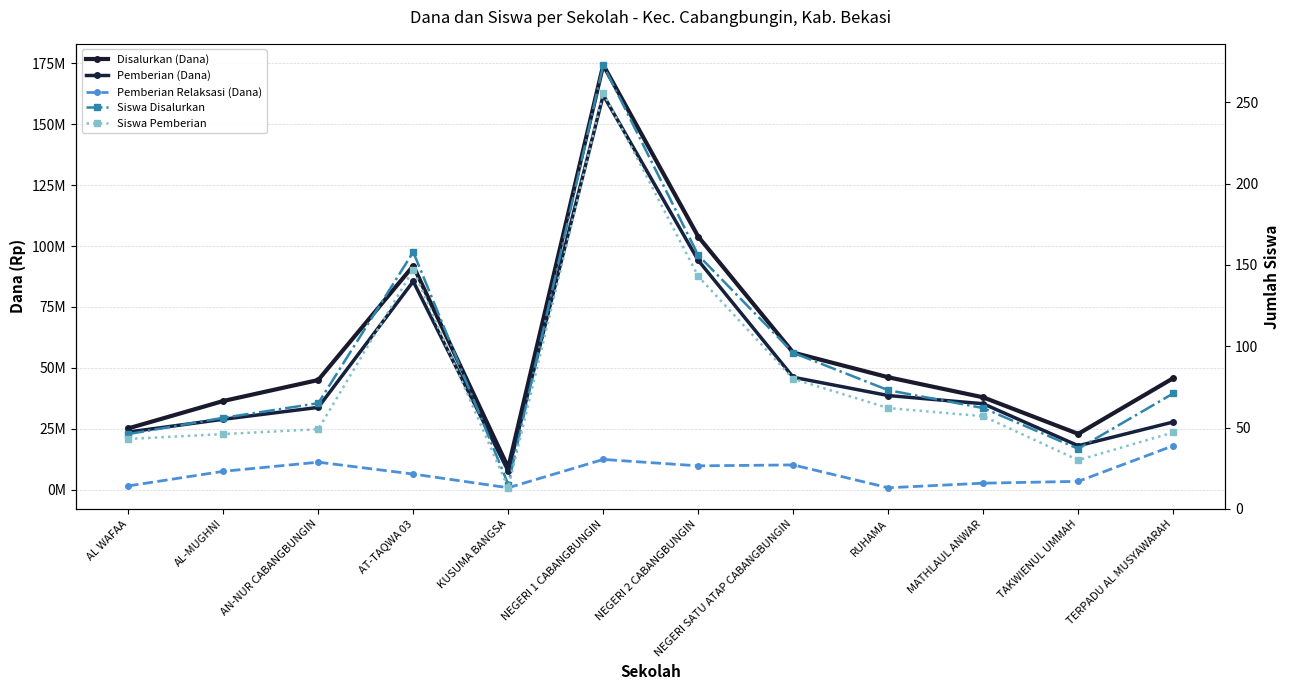

What is the difference between the highest and lowest values at NEGERI 2 CABANGBUNGIN?

103874857